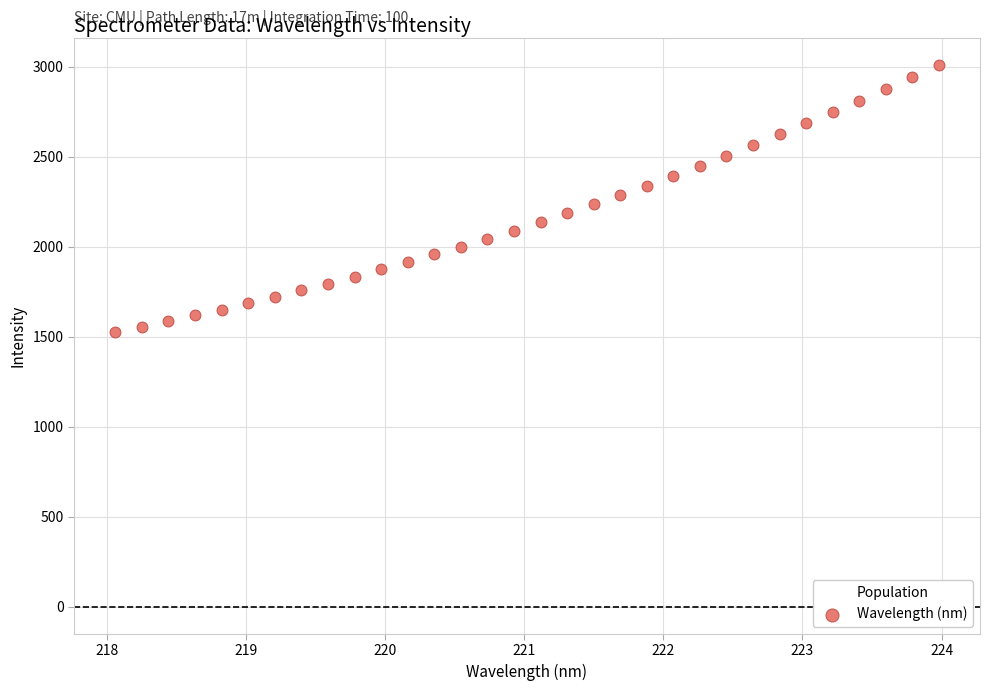

What is the range of X values (max minus min)?

5.9